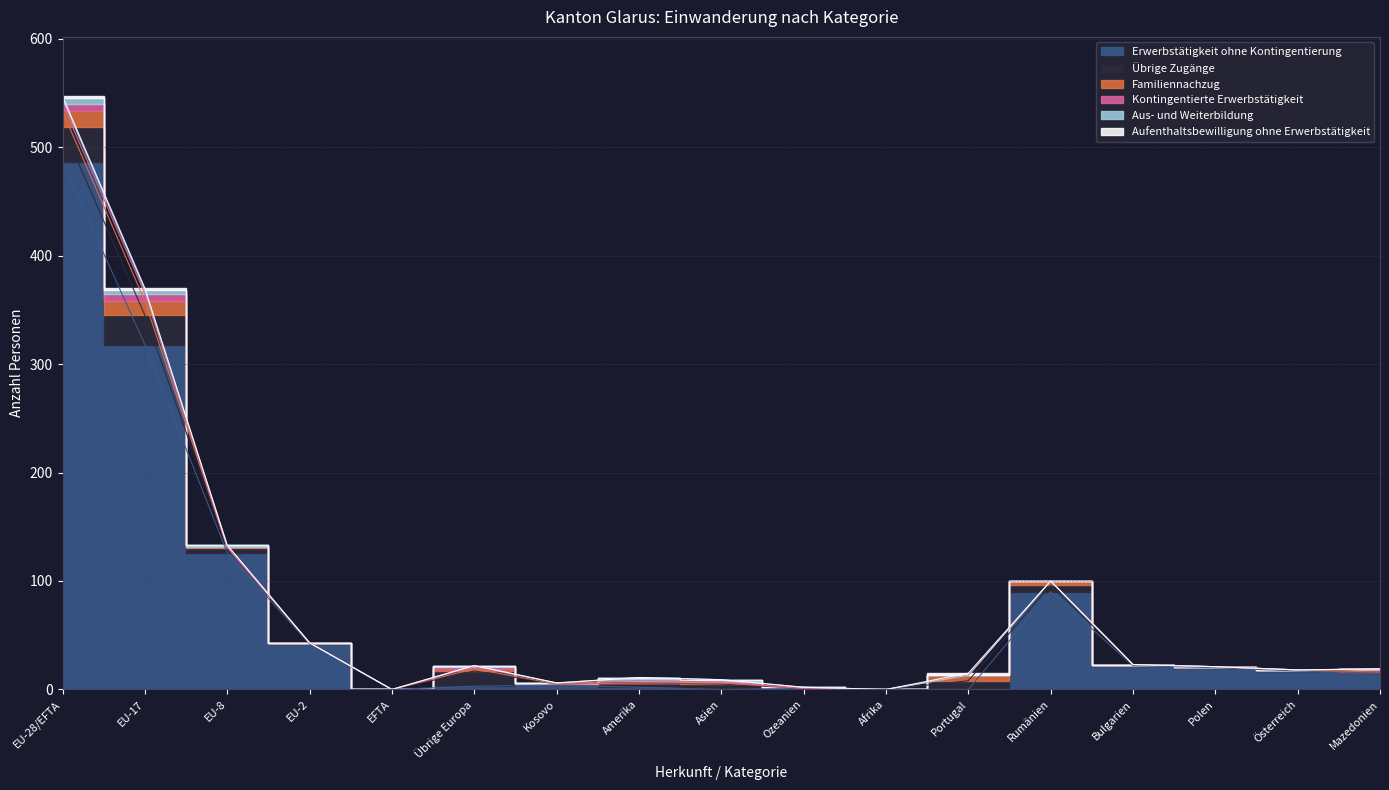

The Übrige Zugänge series shows 3 at Rumänien. True or false?

False